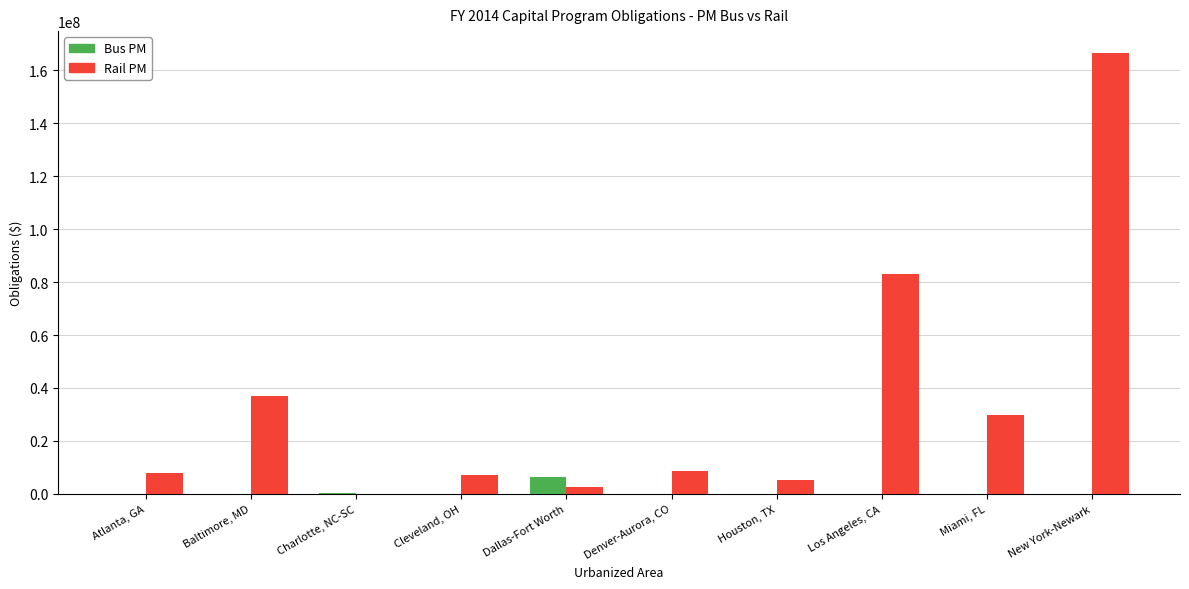

How many groups of bars are there?

10